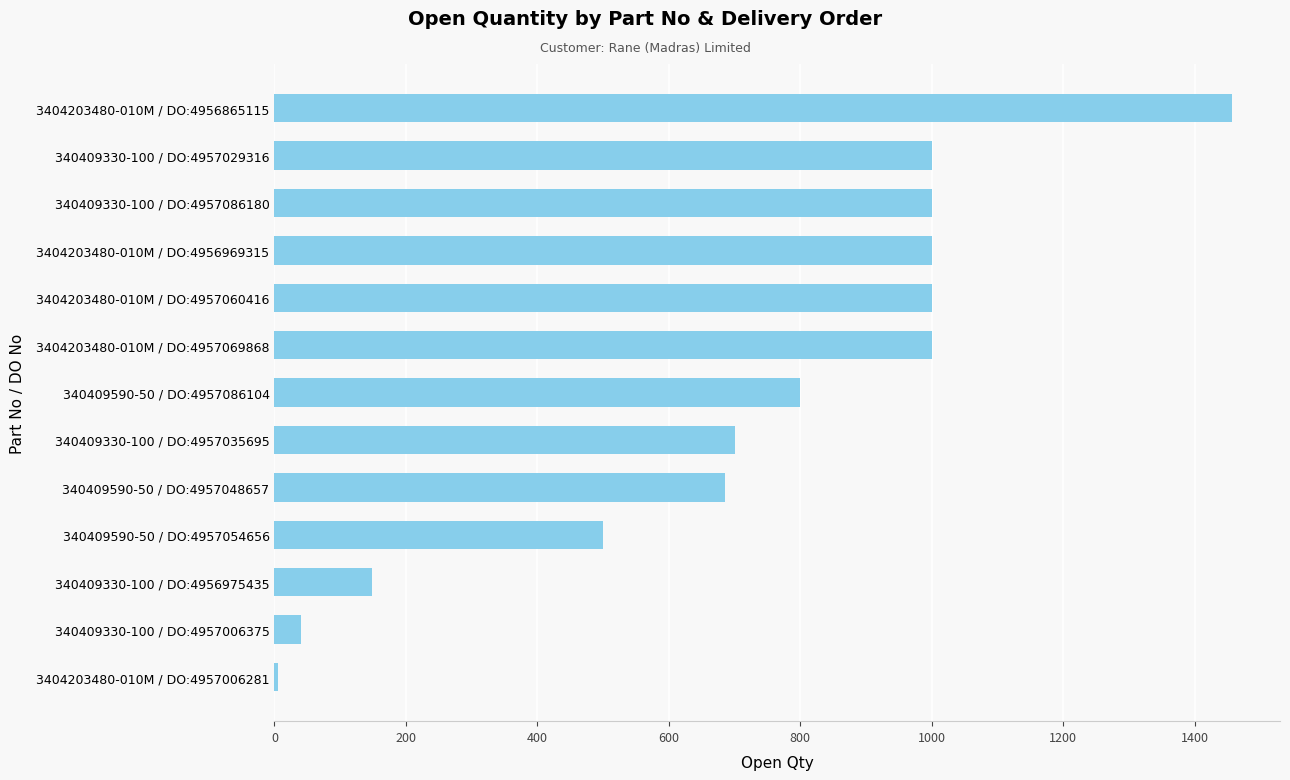

The value at 3404203480-010M / DO:4956865115 is 1457. True or false?

True